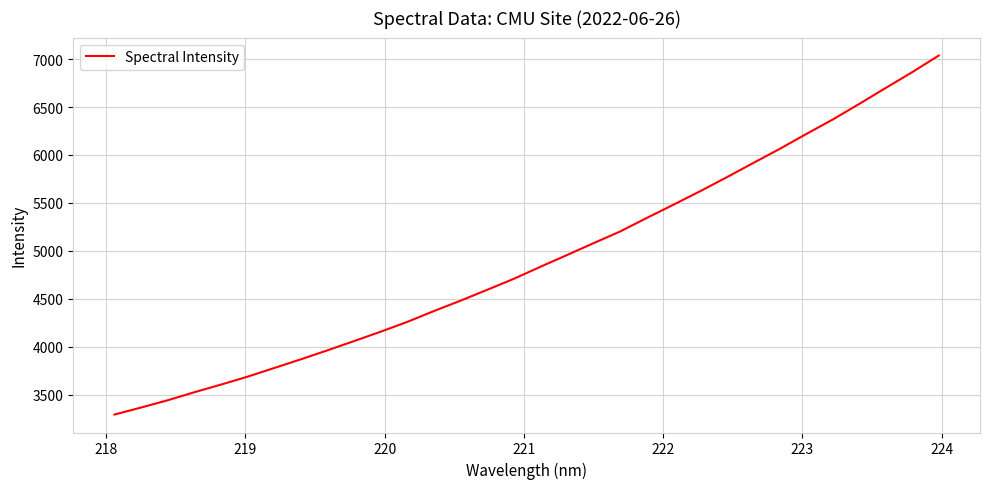

How many values are below 4832?

16